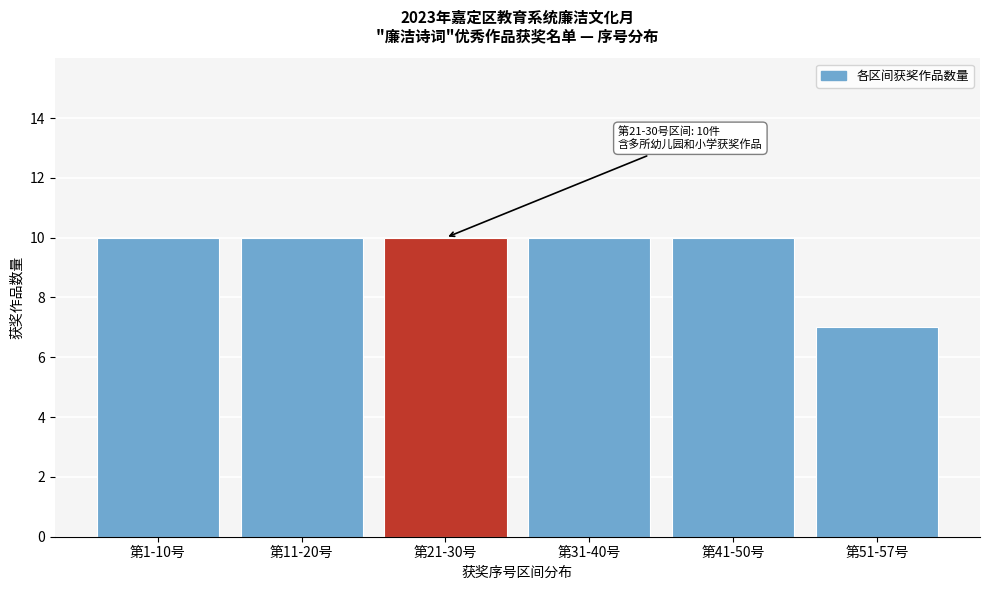

Reading left to right, extract all data points from this chart.

10	10	10	10	10	7